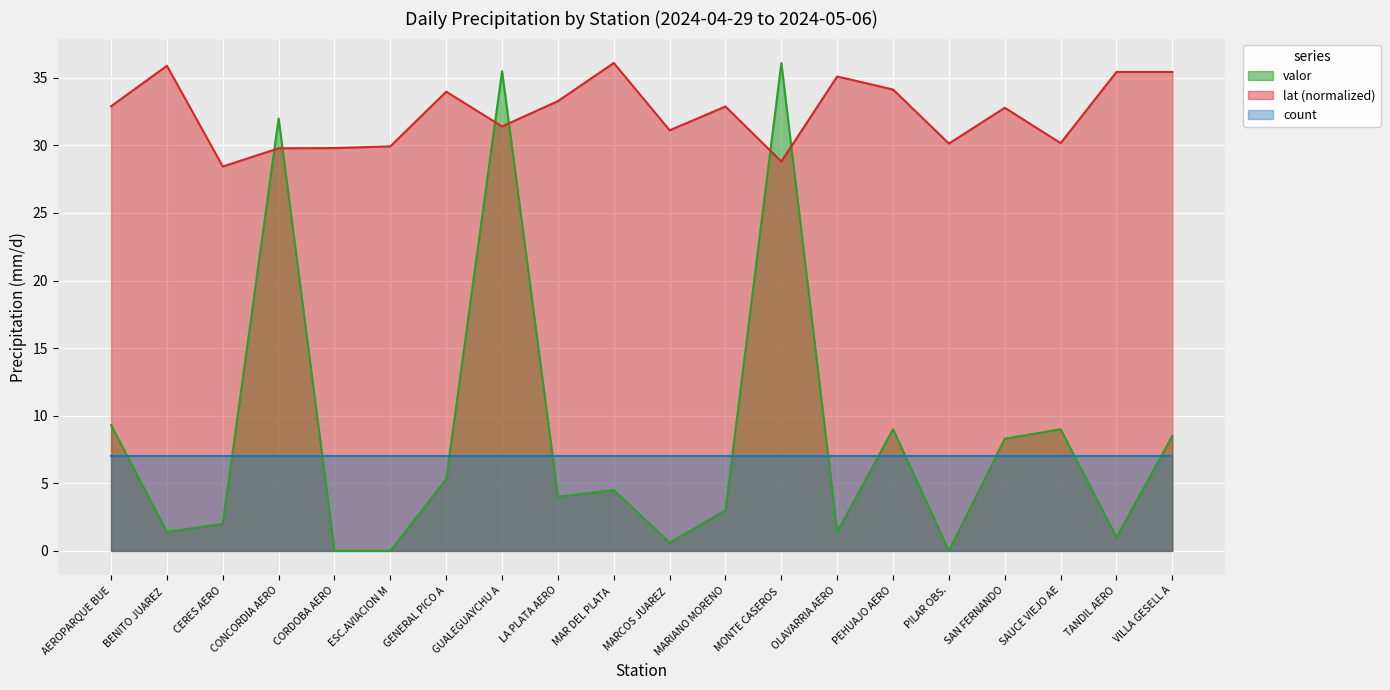

Count the number of categories in the chart.

20